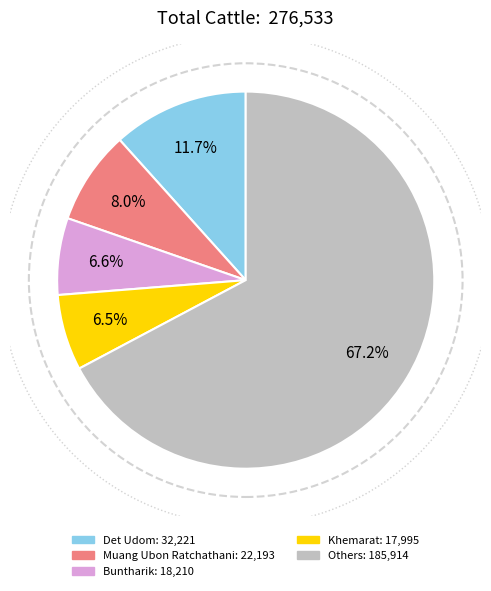

How many slices are in this pie chart?

5